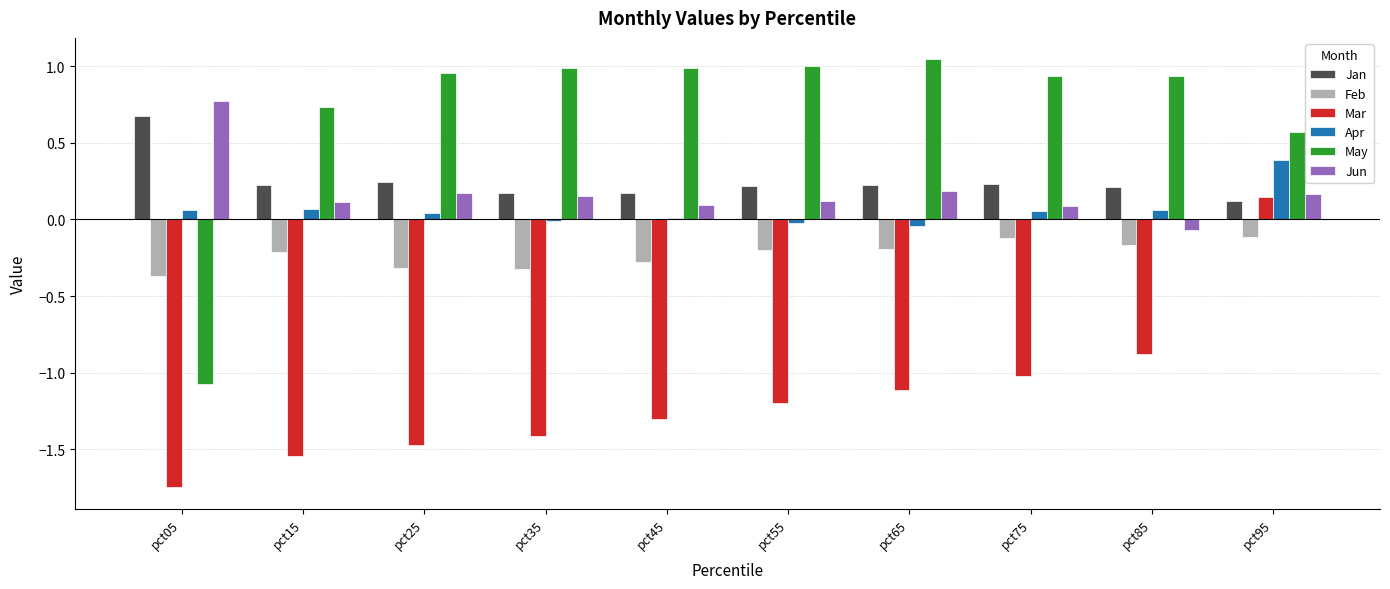

At how many categories does at least one series exceed -1?

10